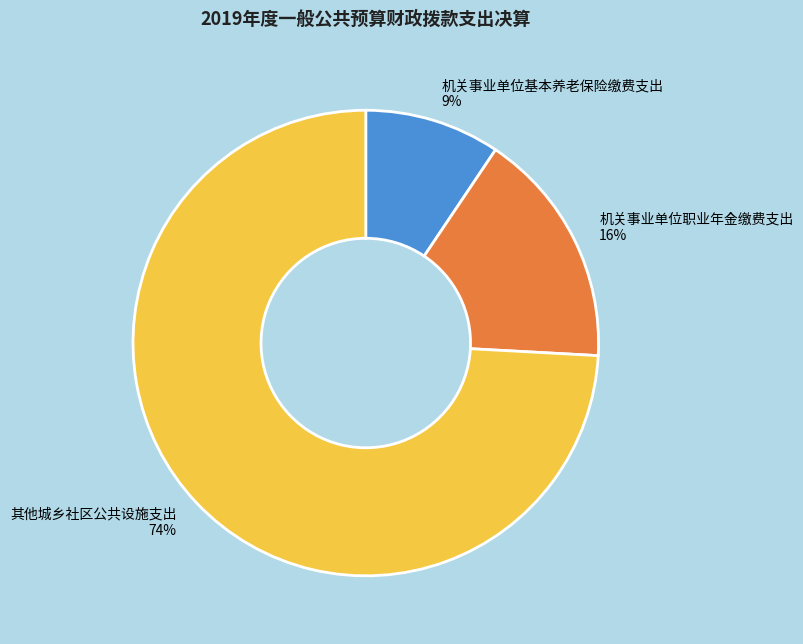

What percentage is the 机关事业单位职业年金缴费支出 slice, to the nearest percent?

16%